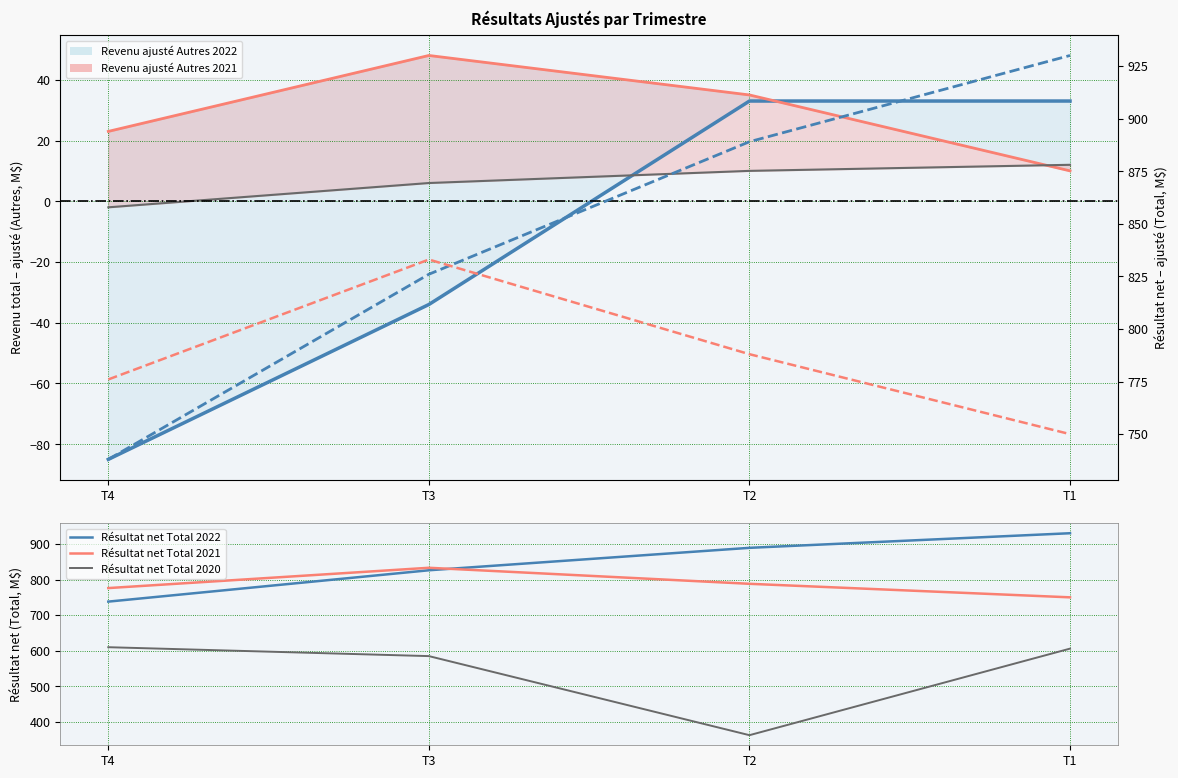

Which series has the widest spread of values?

Résultat net – ajusté (Total 2020)